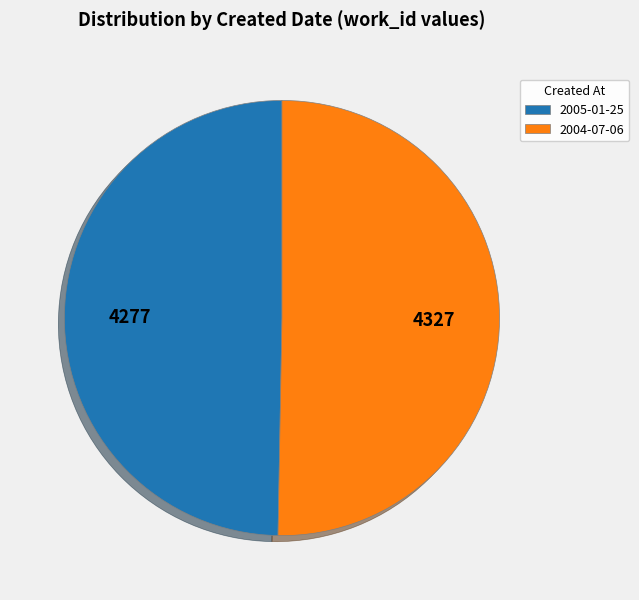

Which slice represents more than half of the pie?

2004-07-06